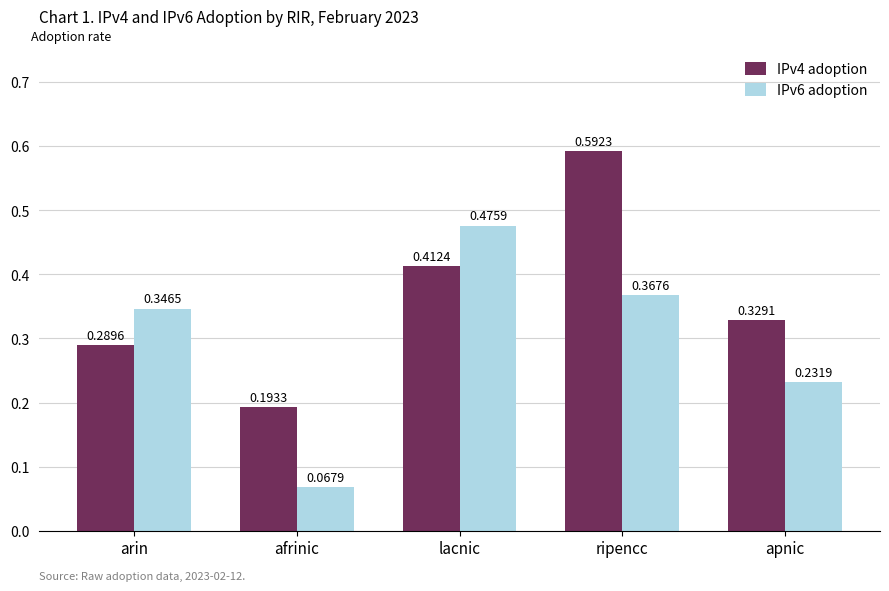

What is the sum of the IPv6 adoption values at ripencc and arin?

0.7